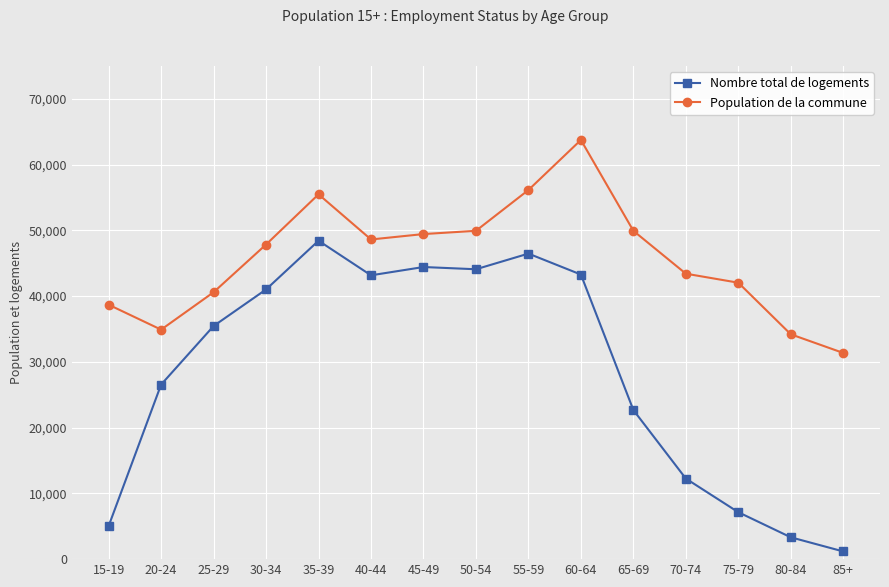

At which label is Nombre total de logements closest to 24799?

20-24